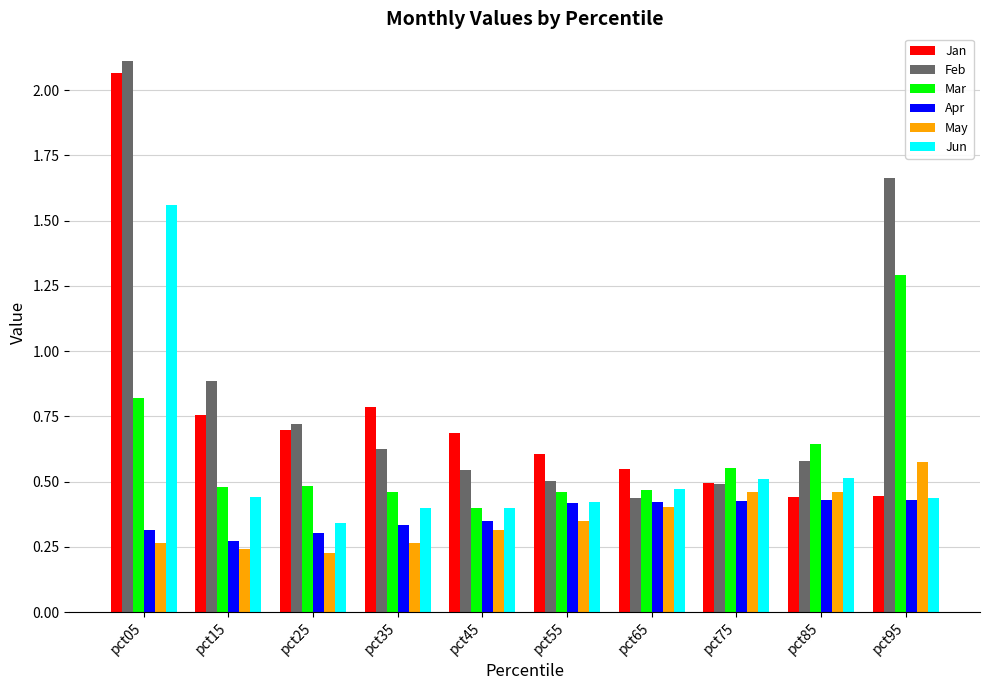

Are the bars horizontal?

No